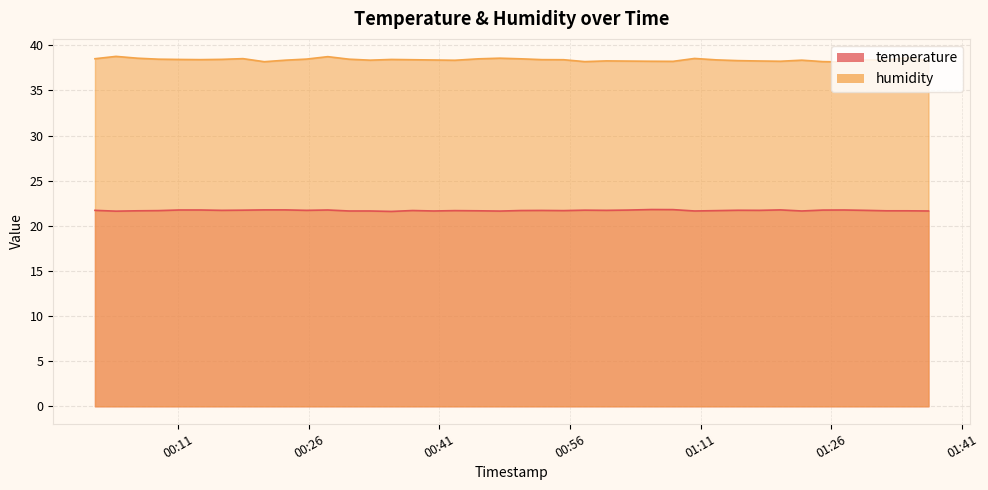

What is the difference between the second highest and minimum values in the humidity series?

0.6